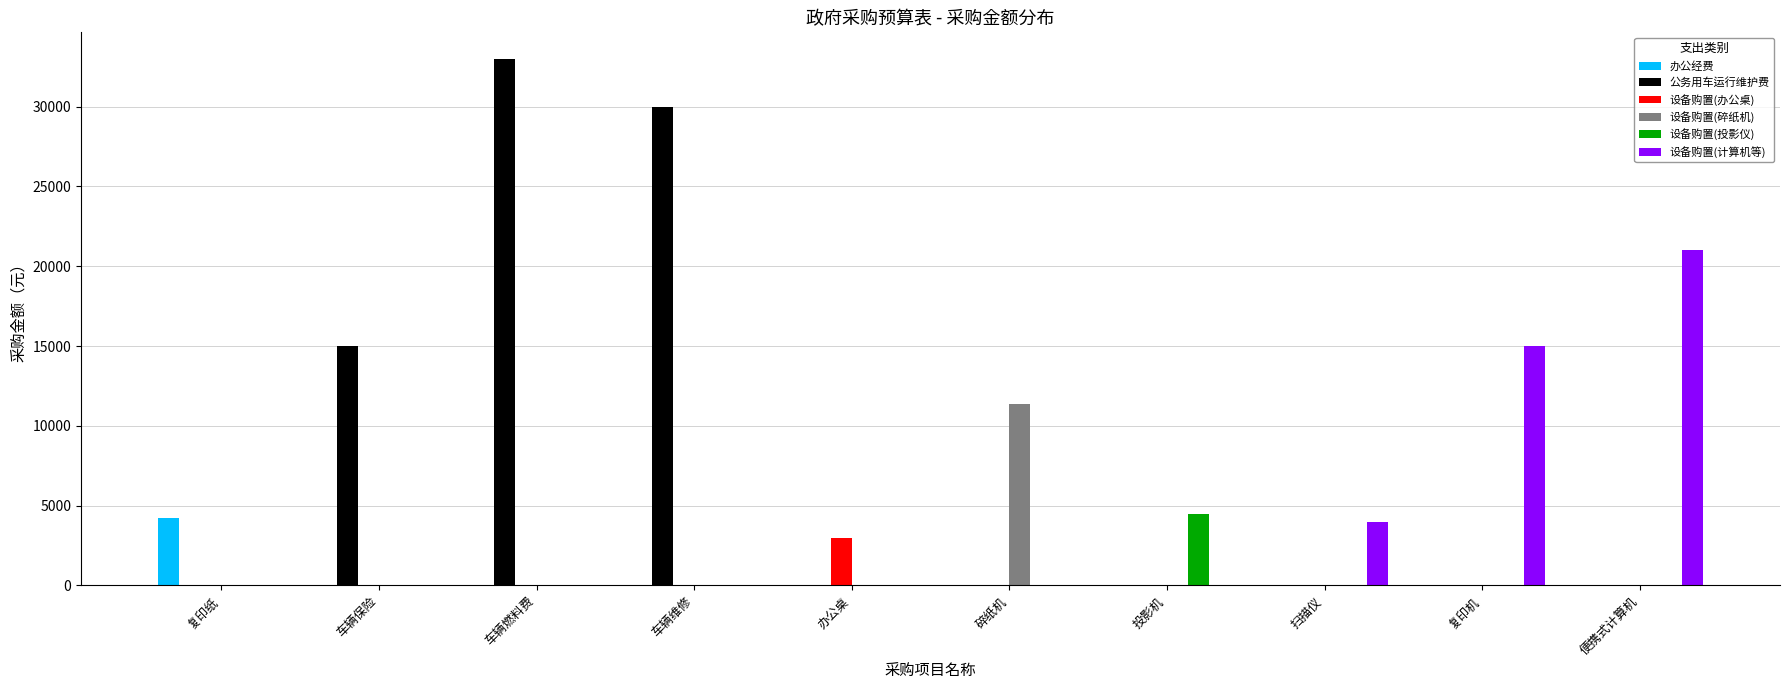

The value of 办公经费 at 车辆保险 is 0. True or false?

True